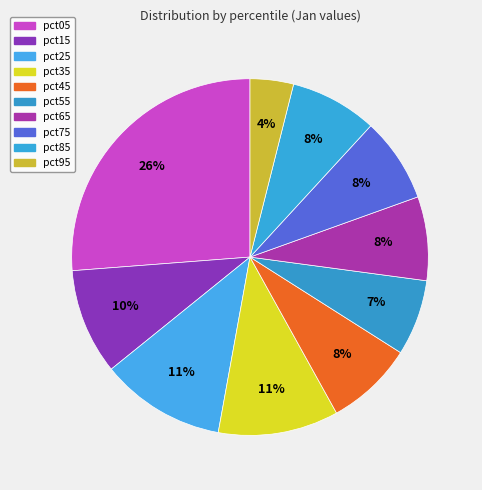

Does pct55 account for over 50% of the chart?

No